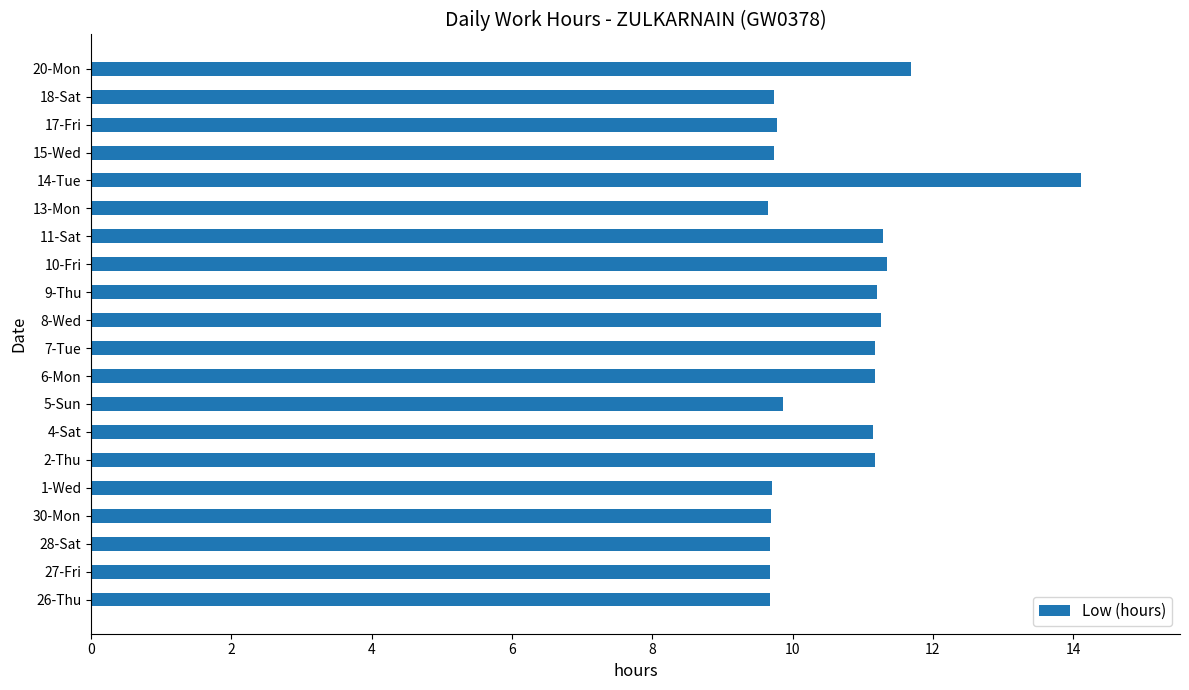

What is the difference between the maximum and second lowest values?

4.4